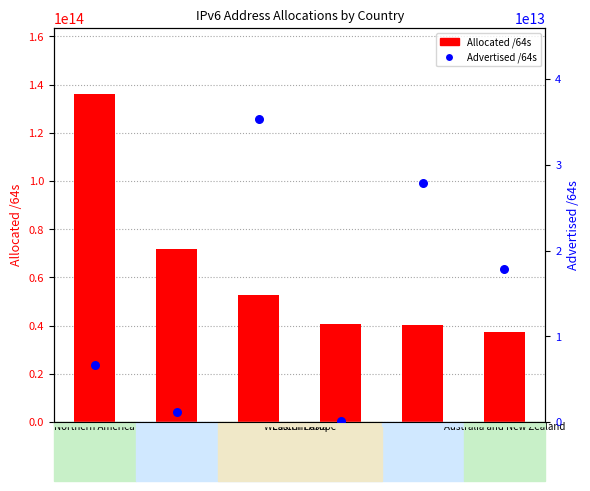

Which series has the widest spread of Y values?

Allocated /64s